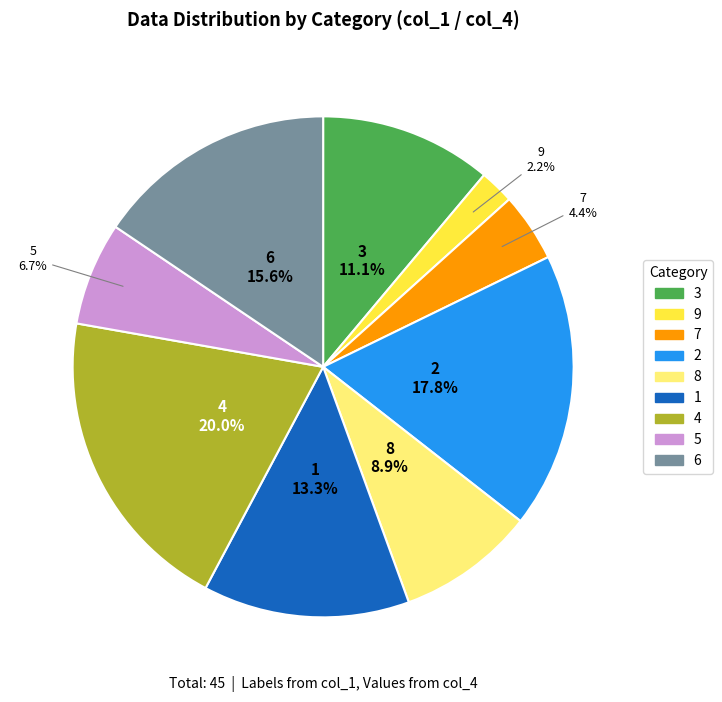

To the nearest percent, what is the difference between the largest and smallest slice percentages?

18%